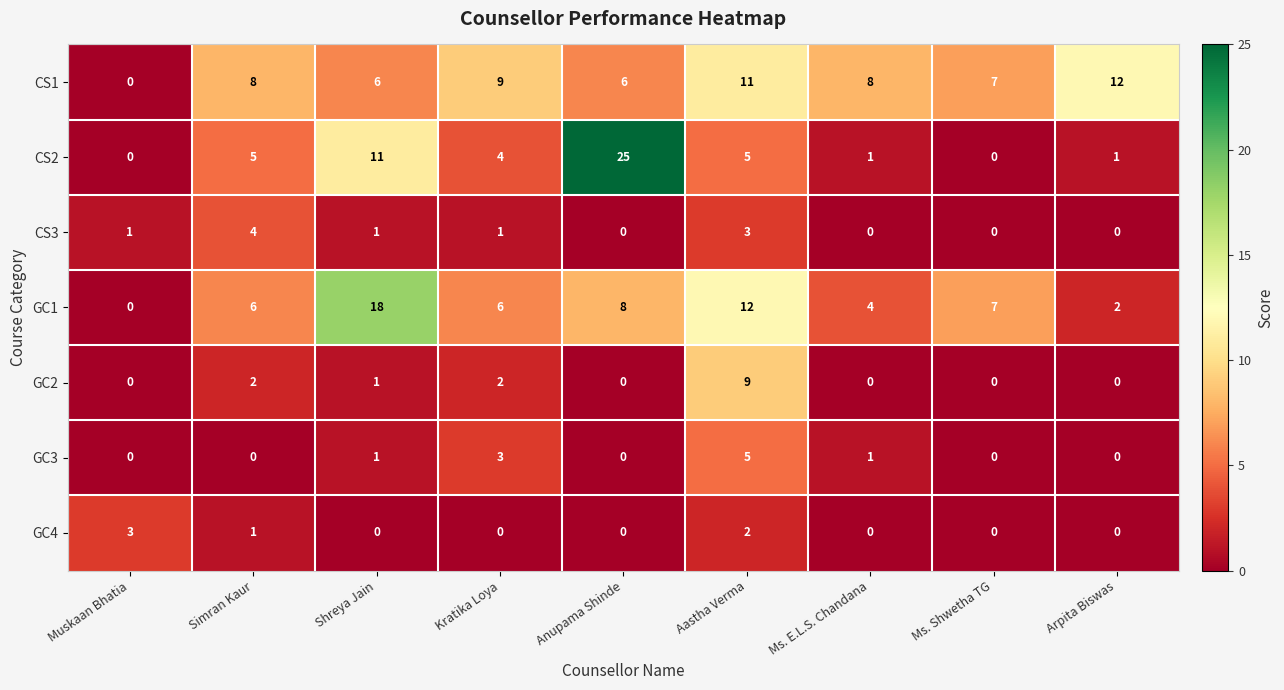

Rank the series by their maximum value, from lowest to highest.

GC4, CS3, GC3, GC2, CS1, GC1, CS2